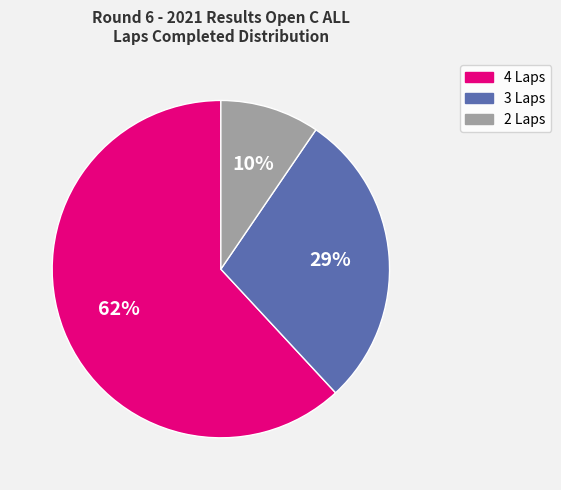

What percentage is the 2 Laps slice, to the nearest percent?

10%